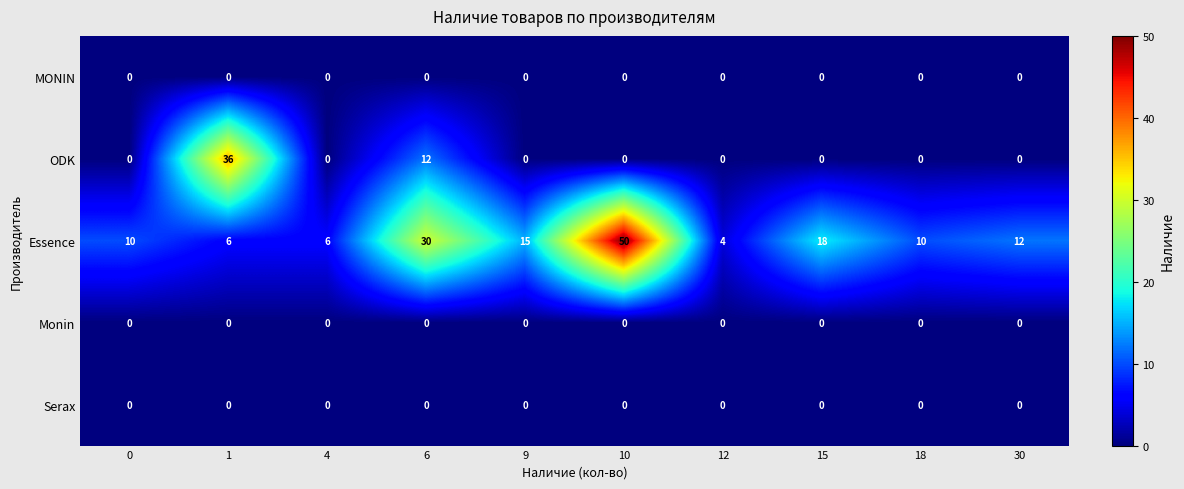

The Monin series shows 0 at 9. True or false?

True